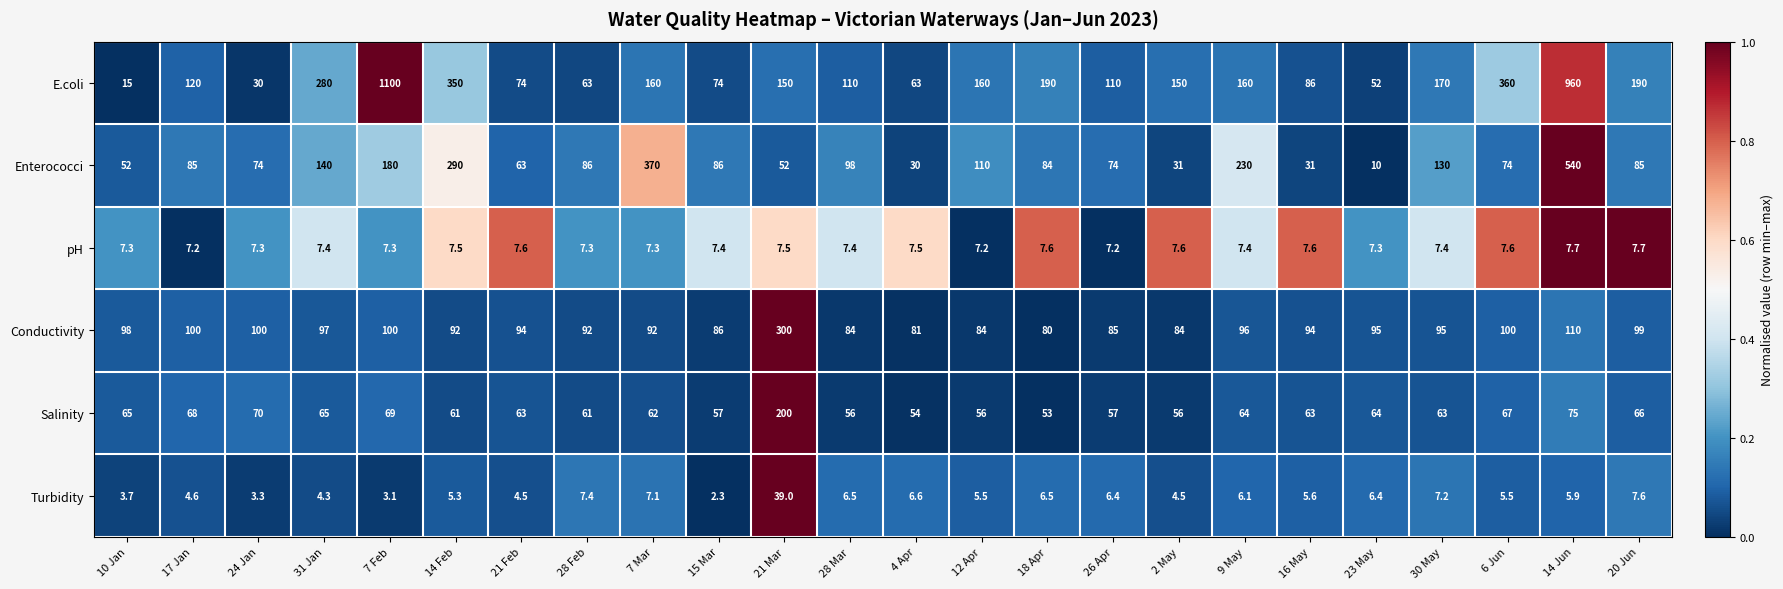

Which category has the lowest value across all series?

15 Mar